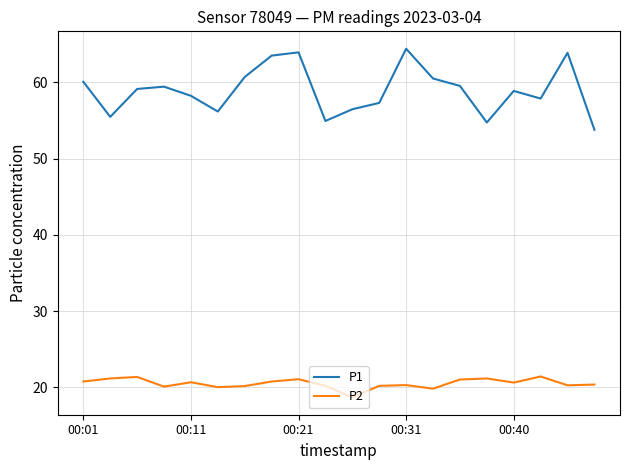

What is the minimum value for P2?

18.7